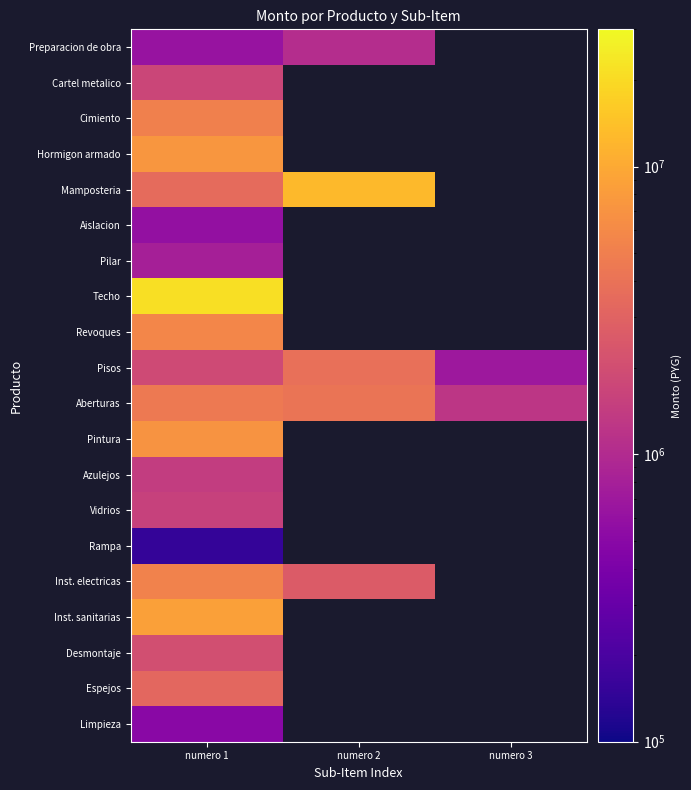

At which category does the chart reach its peak across all series?

numero 1